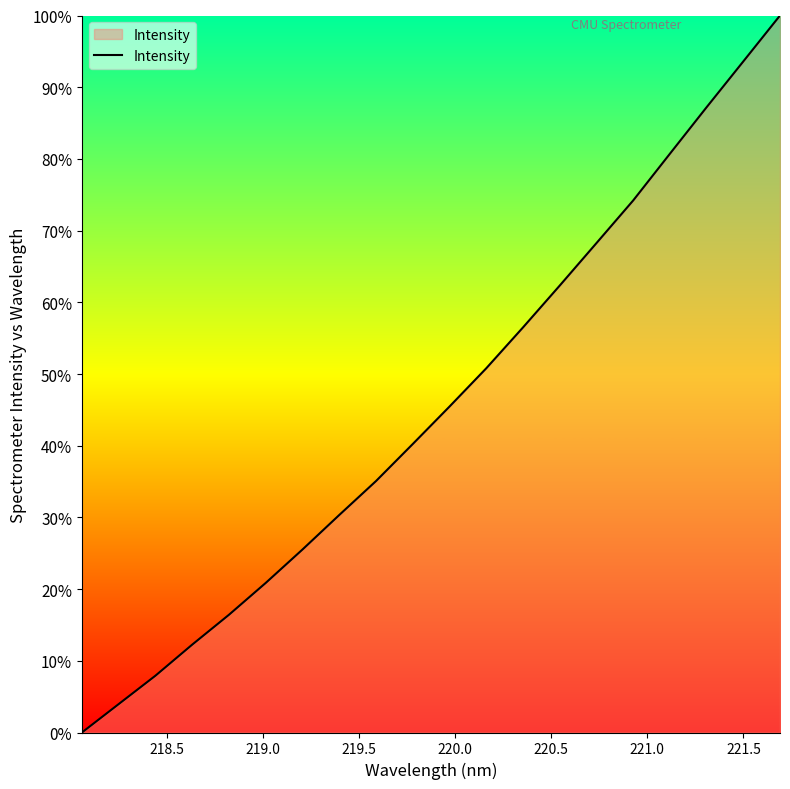

What is the difference between the maximum and minimum values?

100.0